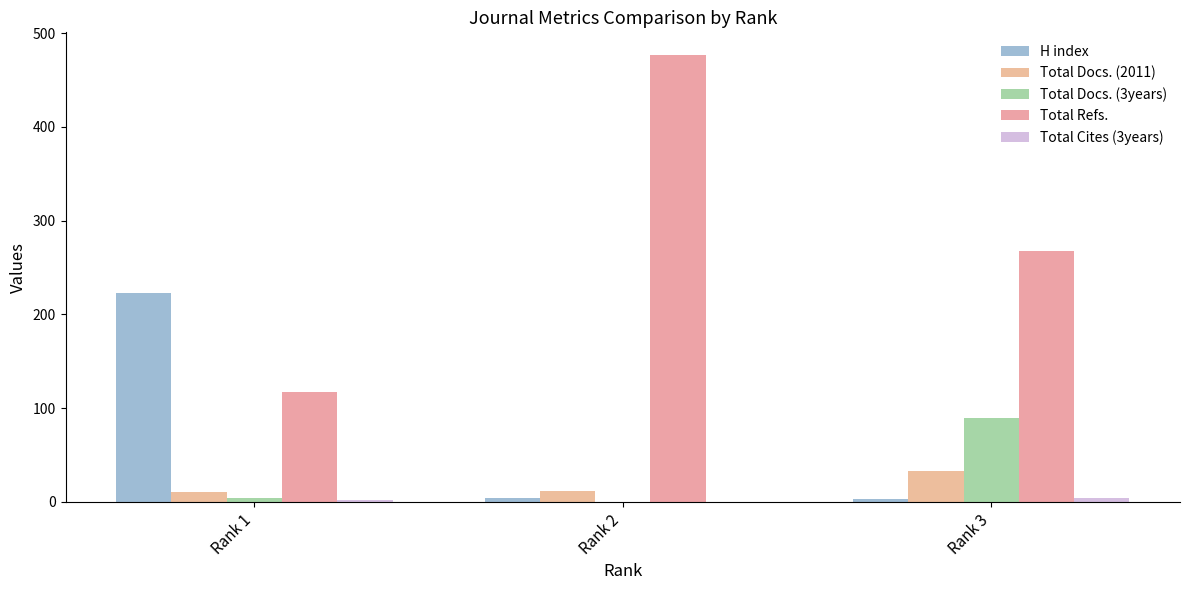

How many data points does each series have?

3